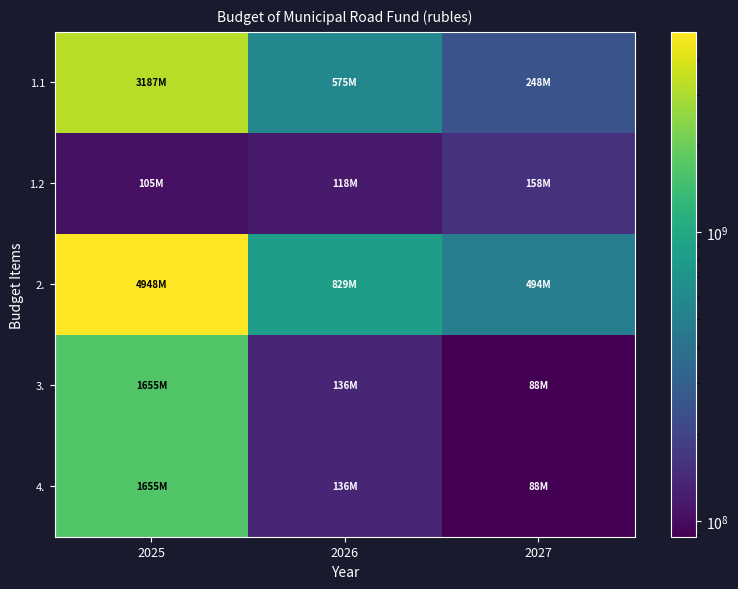

Which series changed the most between 2025 and 2026?

2.